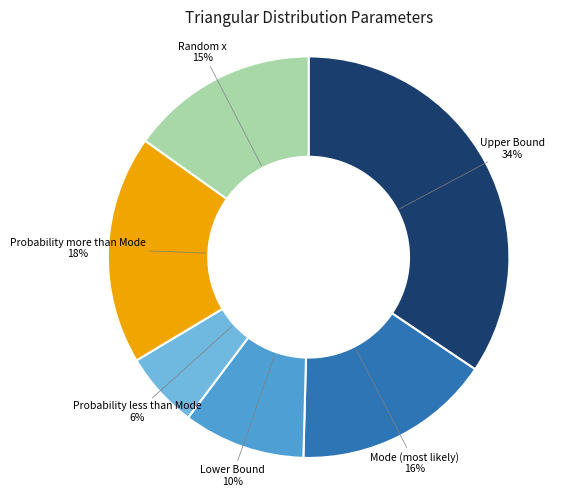

Rank the categories by value from lowest to highest.

Probability less than Mode, Lower Bound, Random x, Mode (most likely), Probability more than Mode, Upper Bound